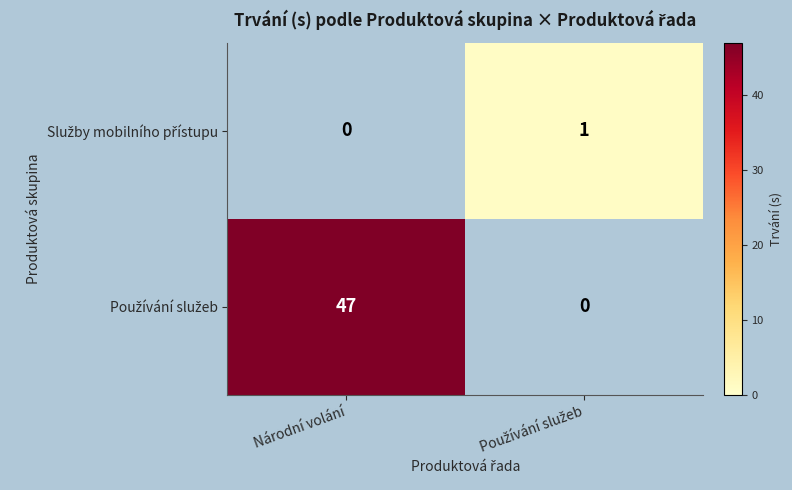

What is the greatest value displayed?

47